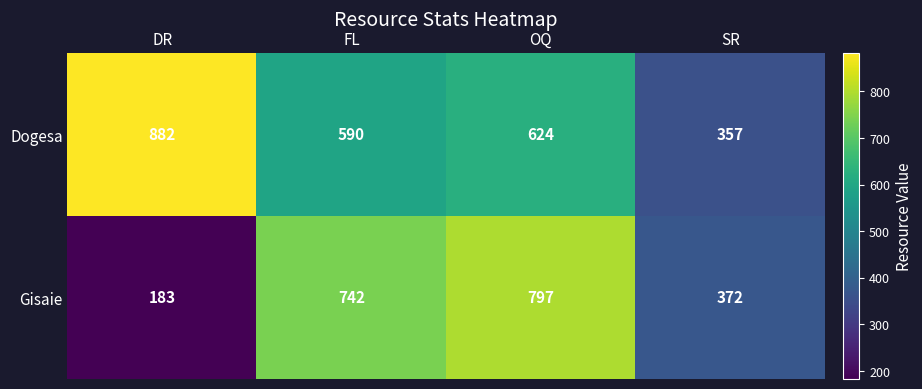

Rank the series at OQ from highest to lowest value.

Gisaie, Dogesa